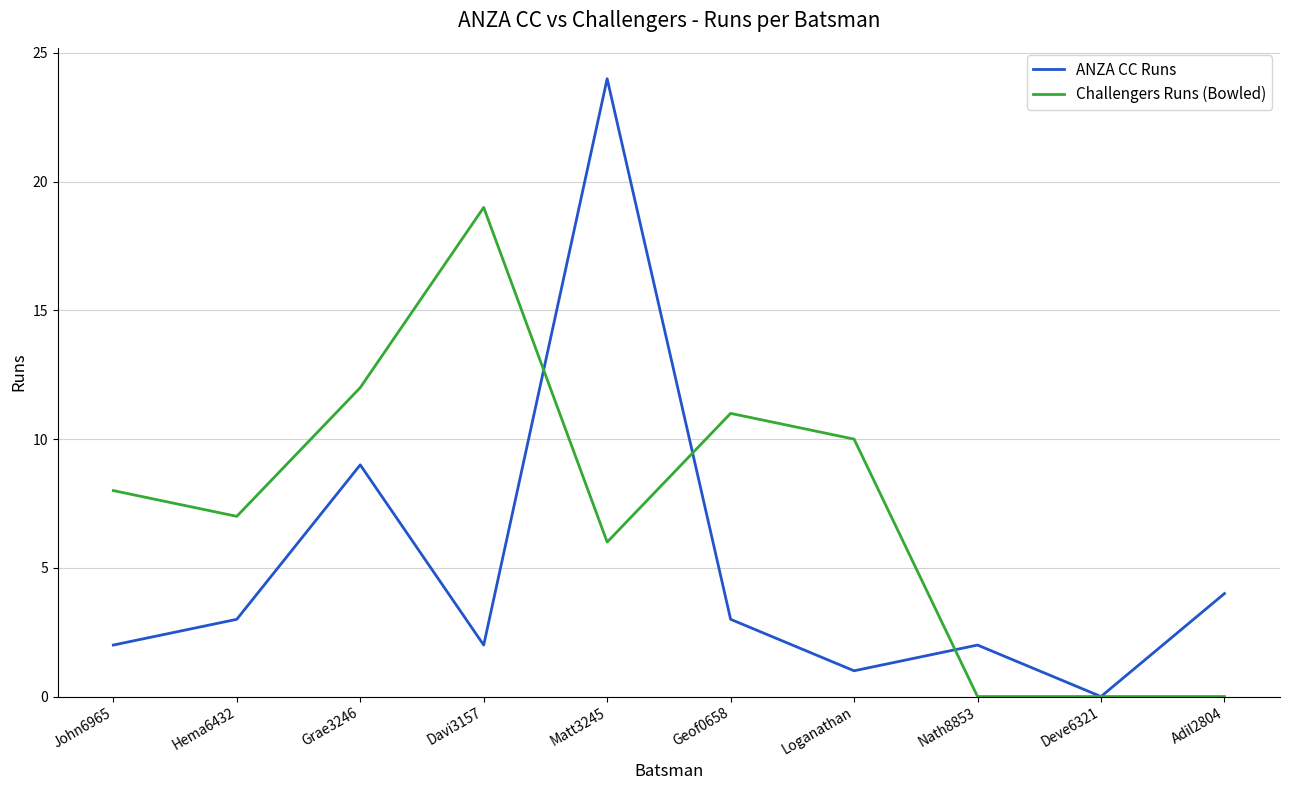

What position from the left is Nath8853?

8